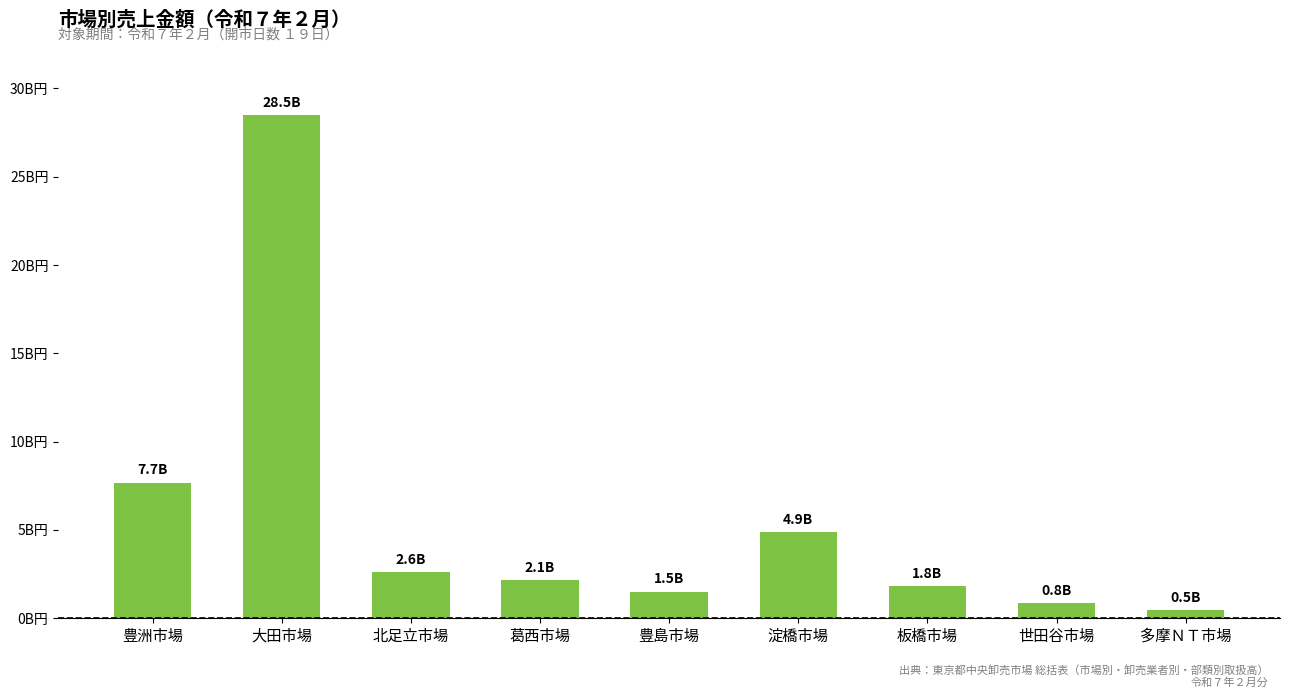

The value at 大田市場 is 28488127134. True or false?

True